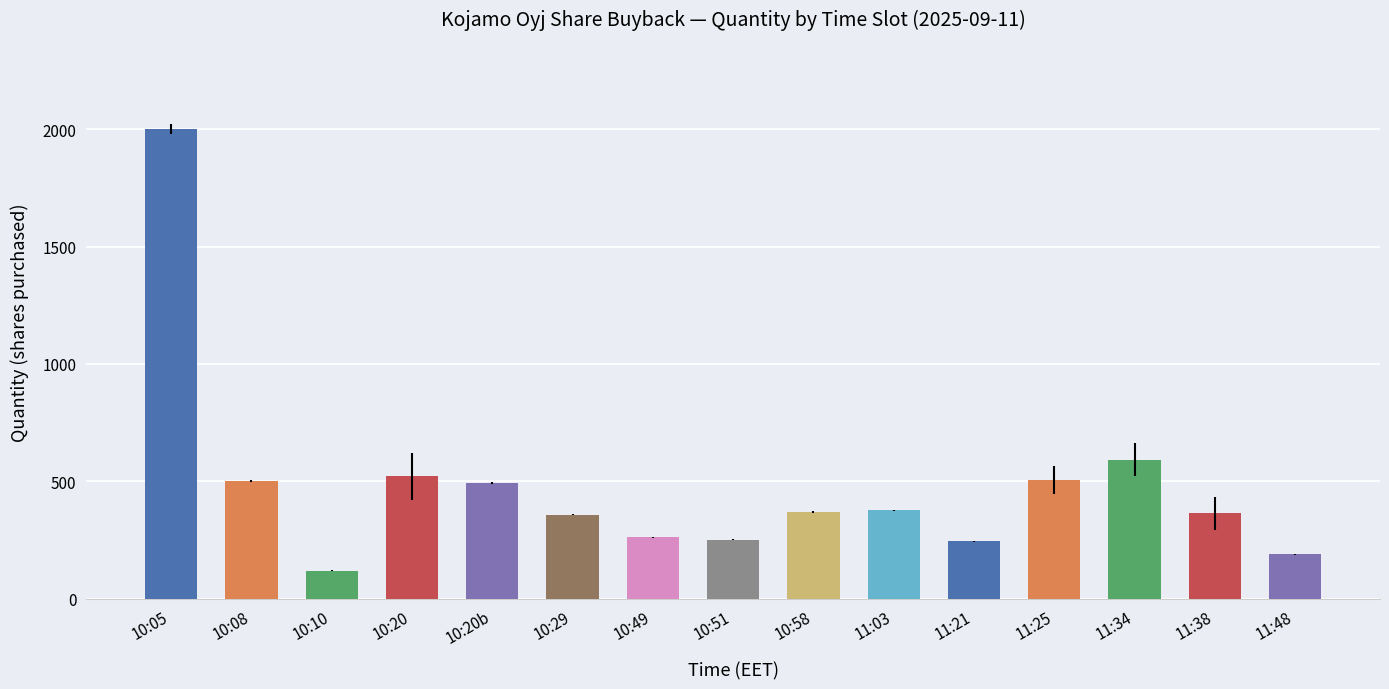

The value at 10:49 is 439. True or false?

False